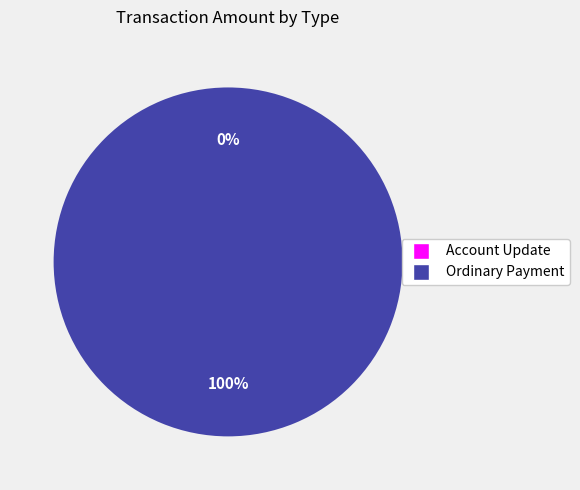

To the nearest percent, what is the difference between the Ordinary Payment and Account Update slice percentages?

100%